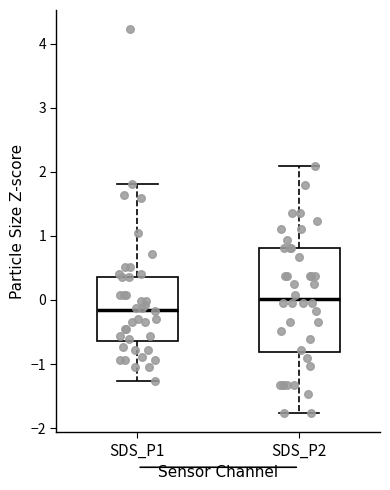

Reading left to right, read every box against the y-axis: the position of its median line, the range the box covers, and the ends of its whiskers. The values are not printed on the chart, so give them approximately, as read against the axis.

SDS_P1: median -0.2, box -0.6 to 0.4, whiskers -1.3 to 1.8
SDS_P2: median 0.0, box -0.8 to 0.8, whiskers -1.8 to 2.1